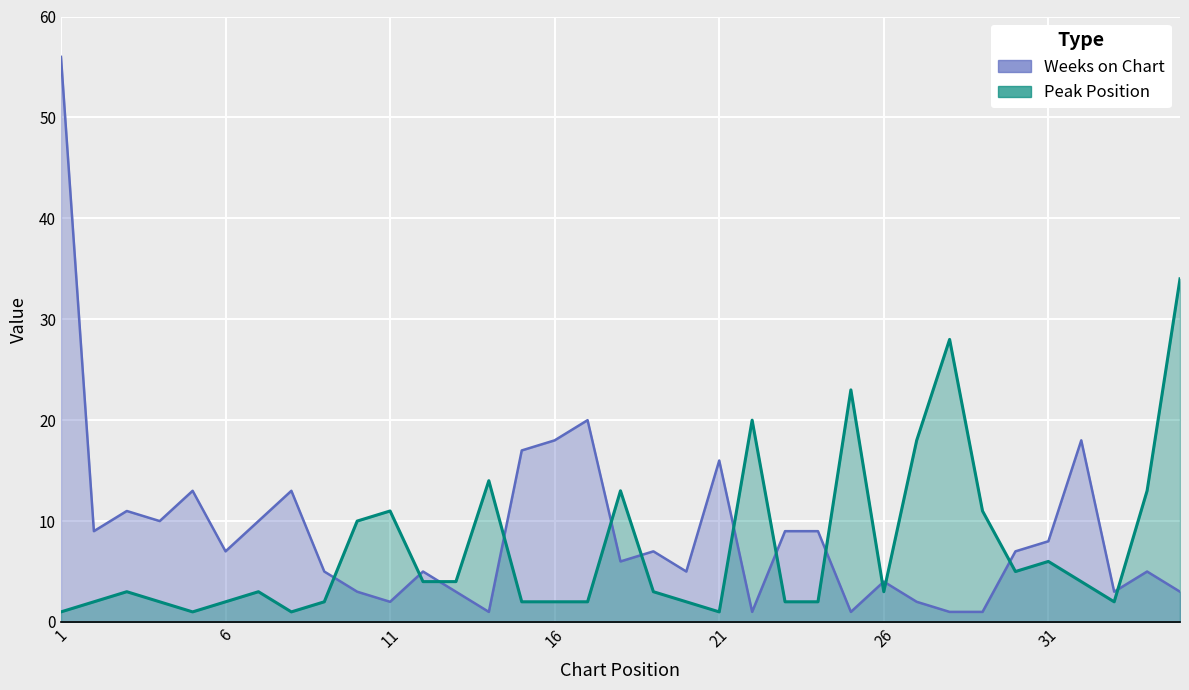

Rank the series by their maximum value, from lowest to highest.

Peak Position, Weeks on Chart